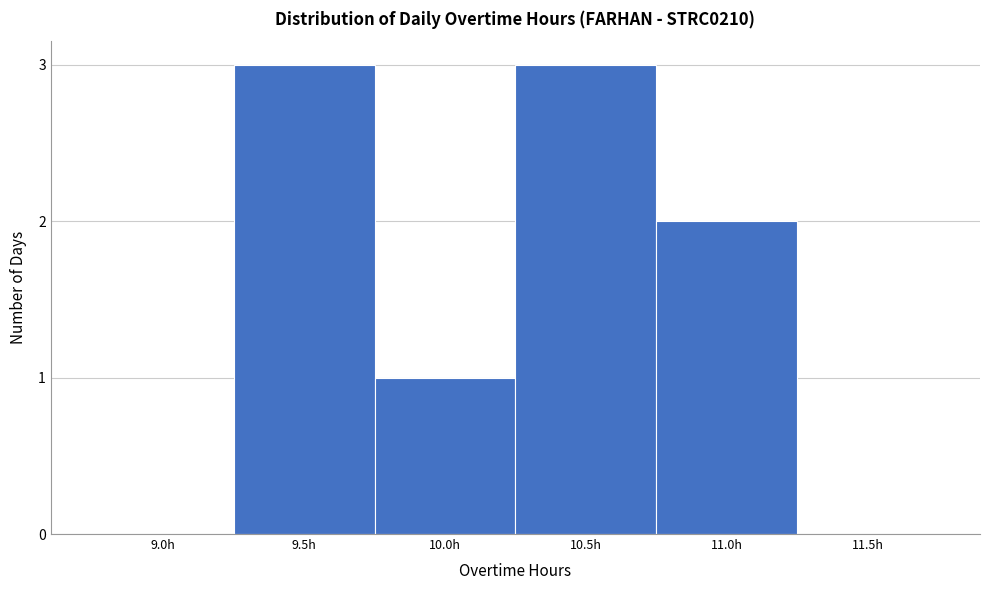

Reading right to left, extract all data points from this chart.

11.5h=0	11.0h=2	10.5h=3	10.0h=1	9.5h=3	9.0h=0